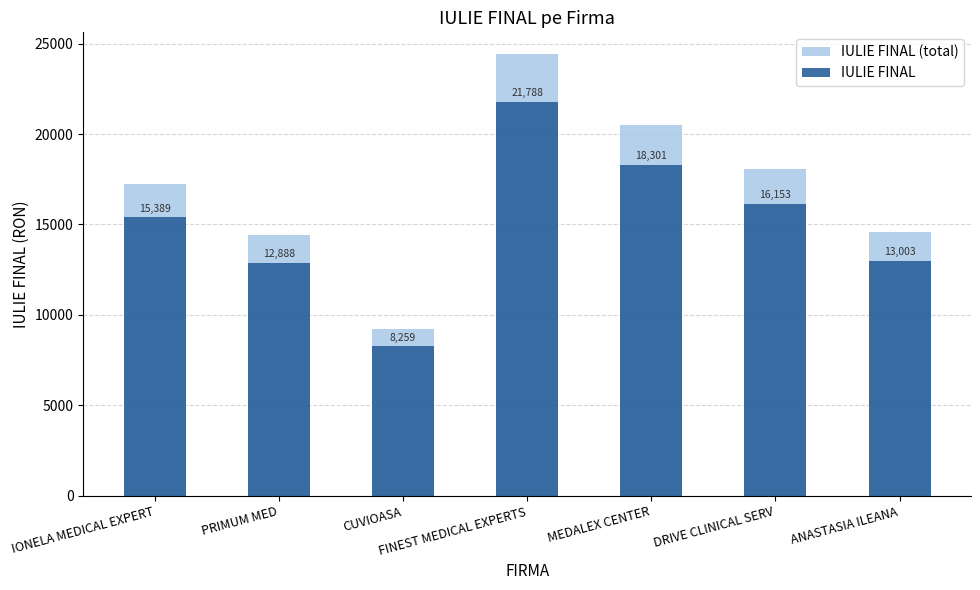

What is the total value across all series at MEDALEX CENTER?

38797.3